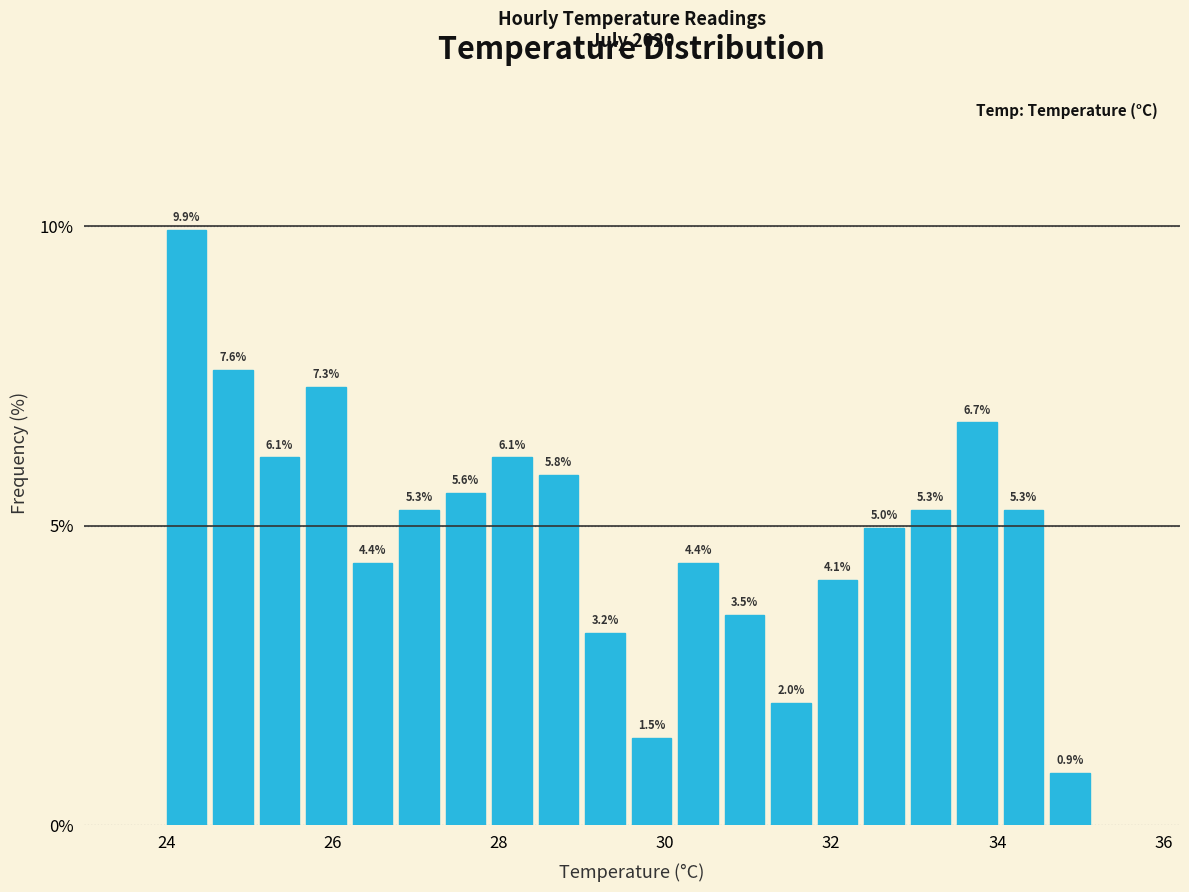

Around what value on the x-axis is the tallest bar? Give the approximate position of its centre, as read against the axis.

24.2